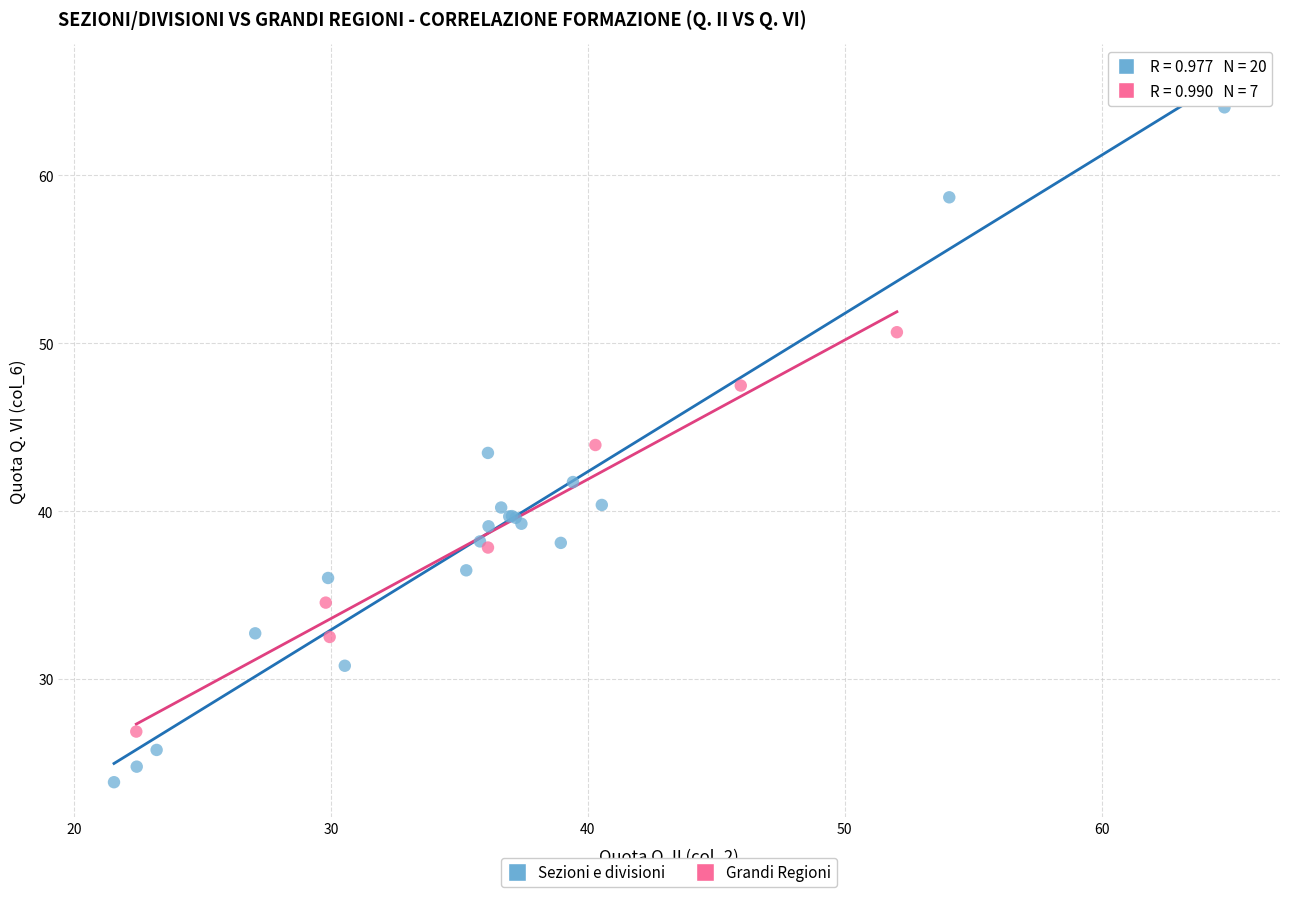

Which series reaches the minimum Y coordinate?

Sezioni e divisioni